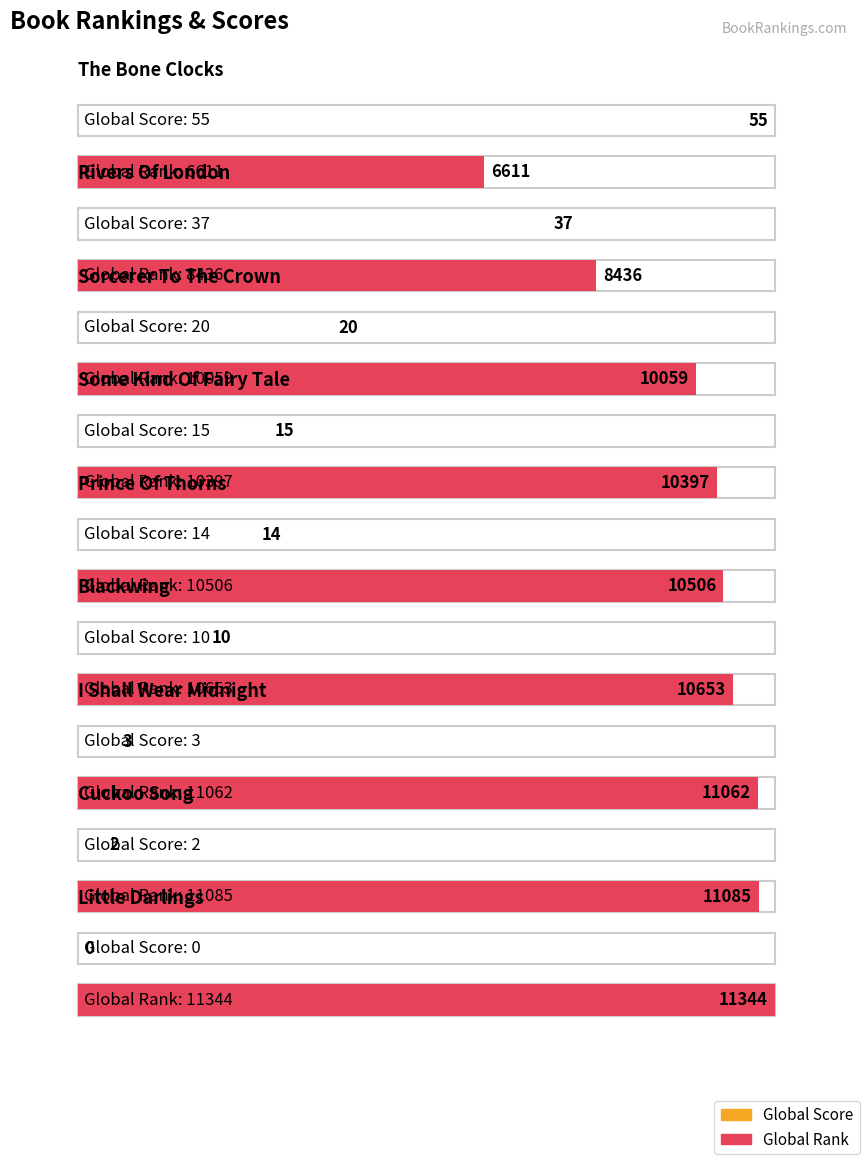

What is the spread (max minus min) of values at Rivers Of London?

8399